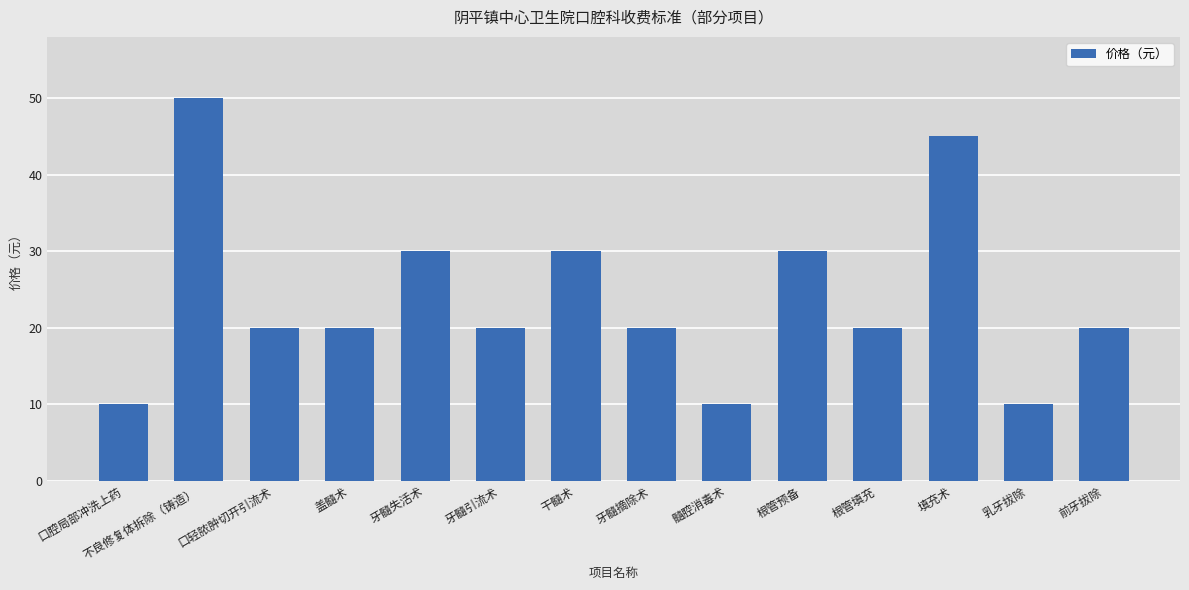

Does the chart contain any negative values?

No